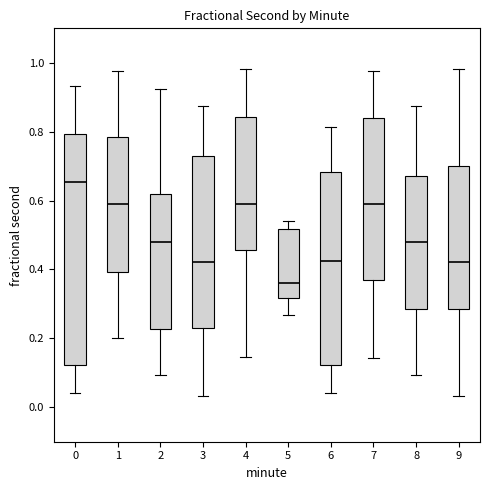

Where does the upper whisker of the box at x = 8 end on the y-axis? The values are not printed on the chart, so give them approximately, as read against the axis.

0.88